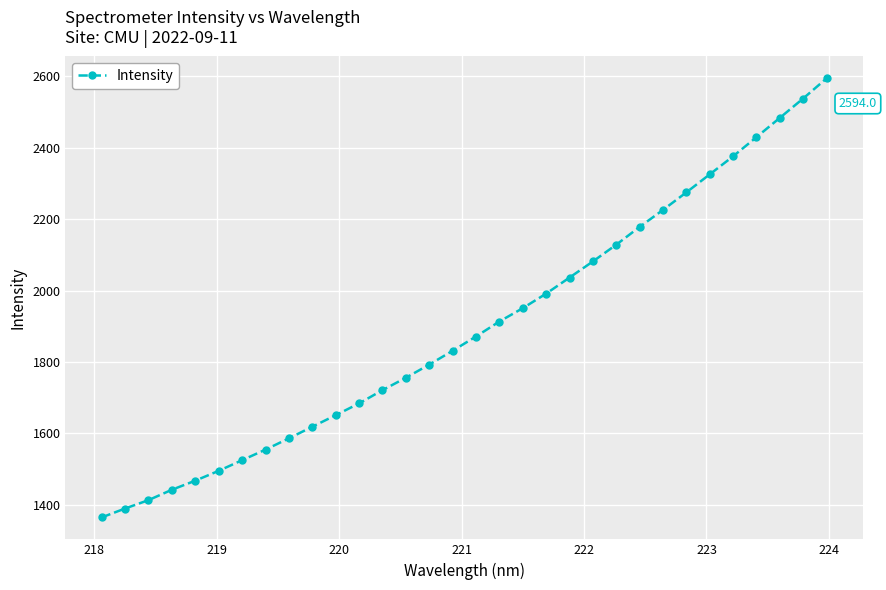

What is the average value?

1896.5